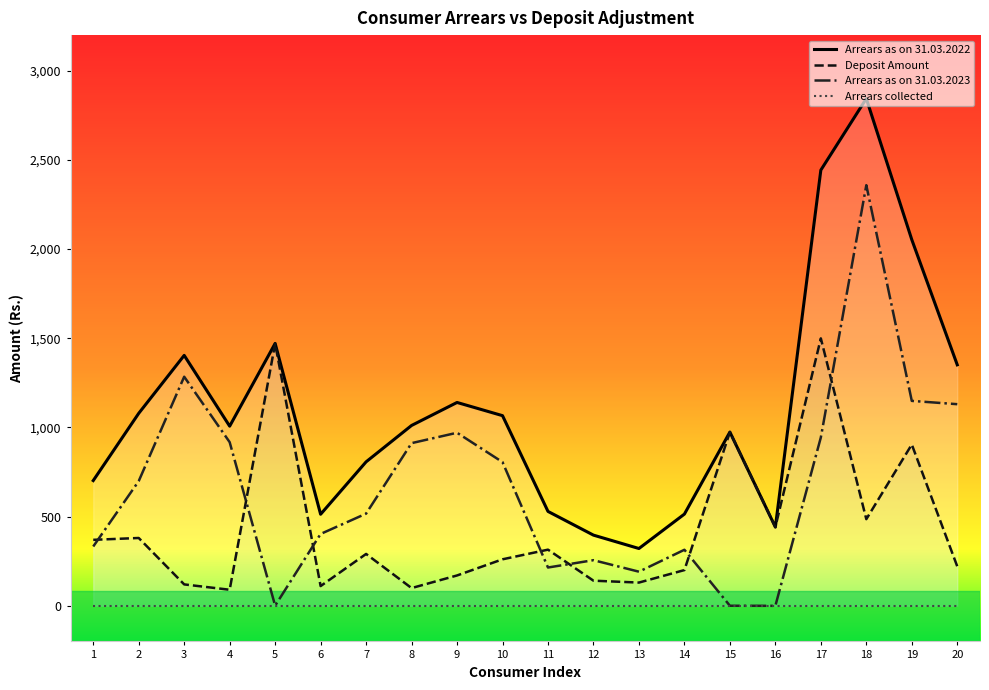

At which category does Arrears as on 31.03.2023 reach its first local peak?

3